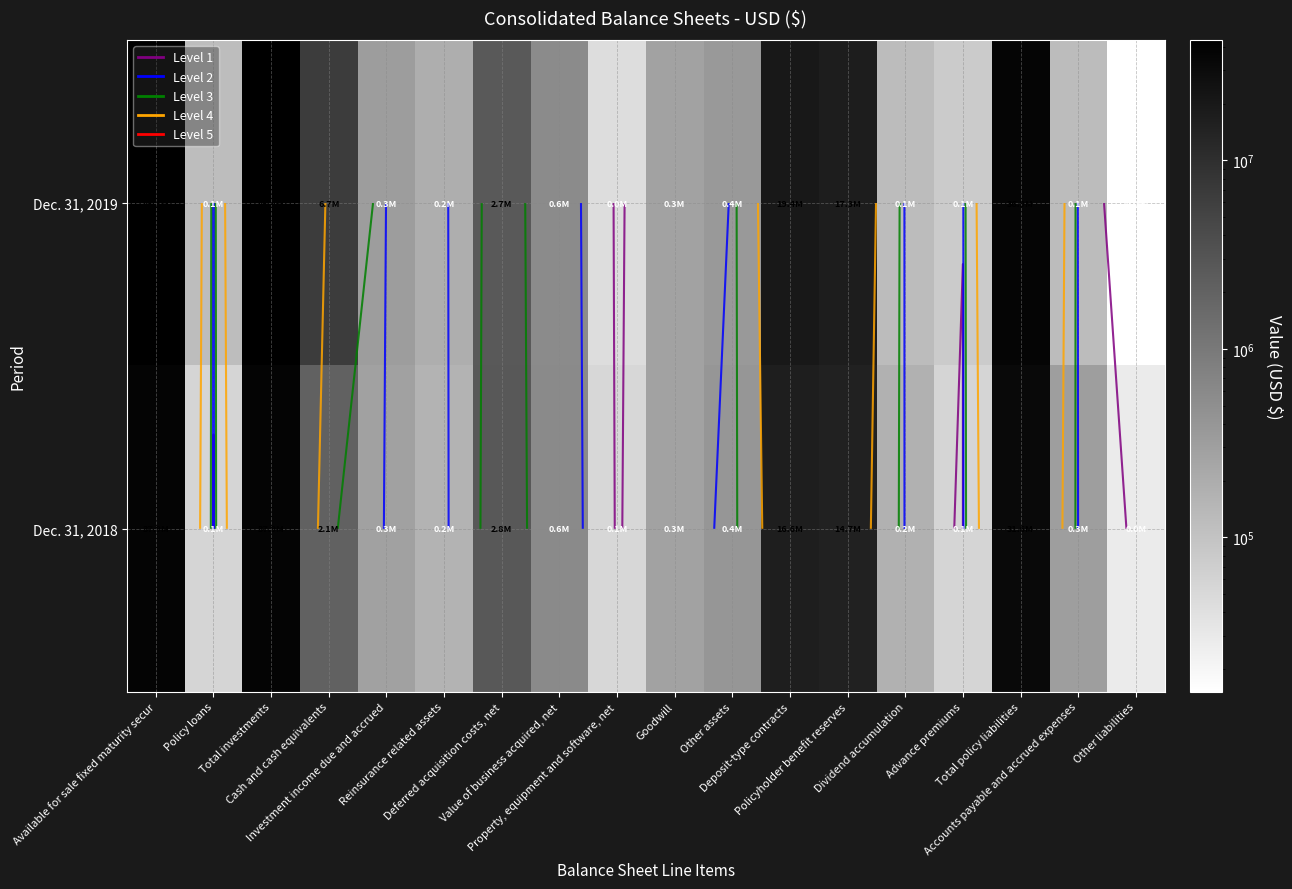

Read the Dec. 31, 2018 value at Deferred acquisition costs, net, to the nearest 50.

2757400